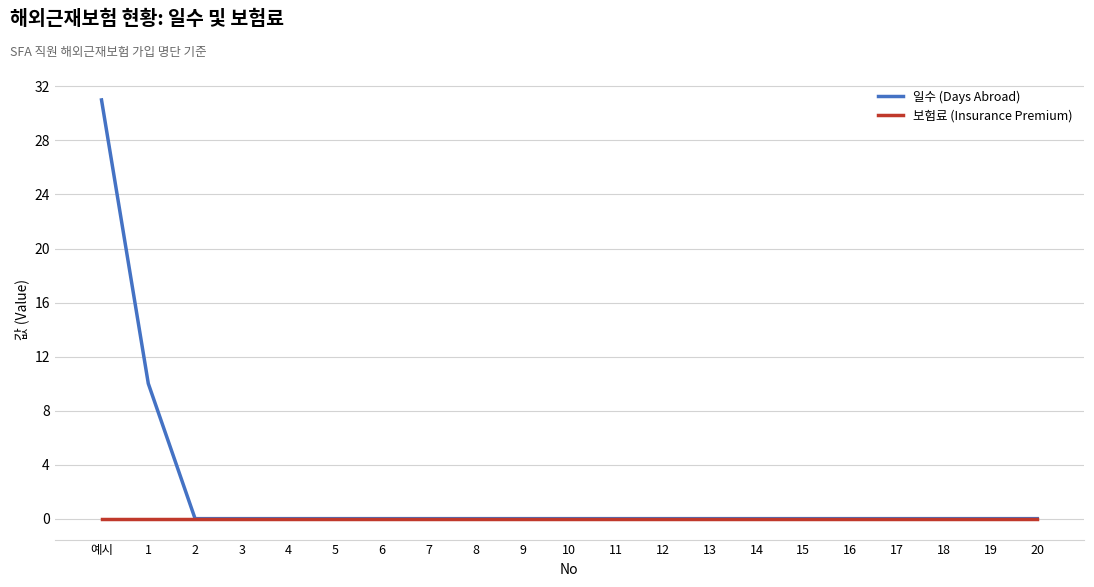

What position from the right is 12?

9